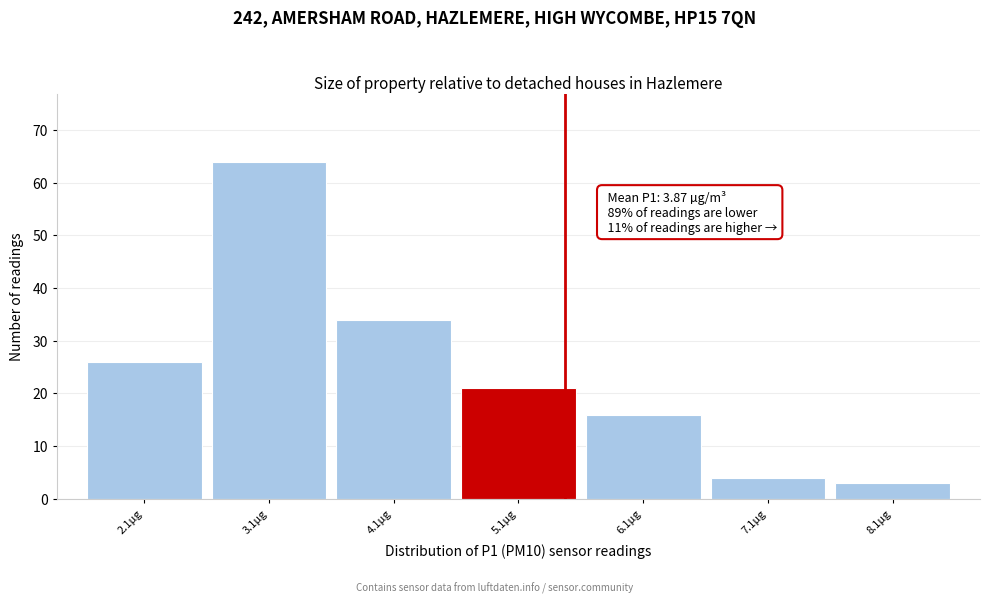

Over which range of the x-axis is the bar tallest?

2.63 to 3.63